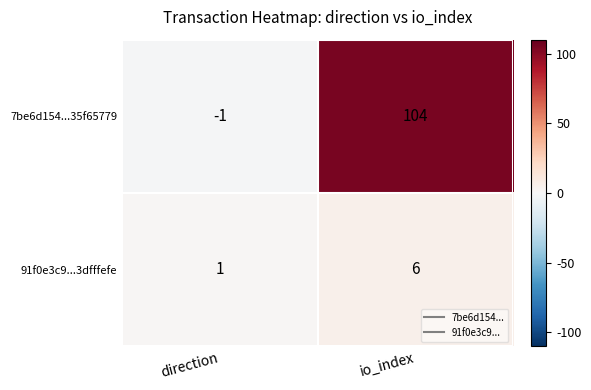

Is it true that 7be6d154...35f65779 equals 104 at io_index?

True